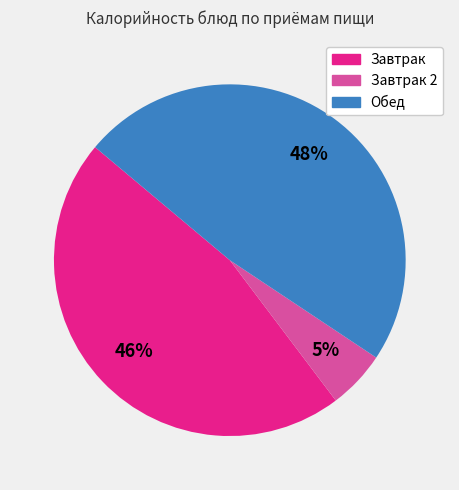

Is there any slice that represents more than half of the pie?

No